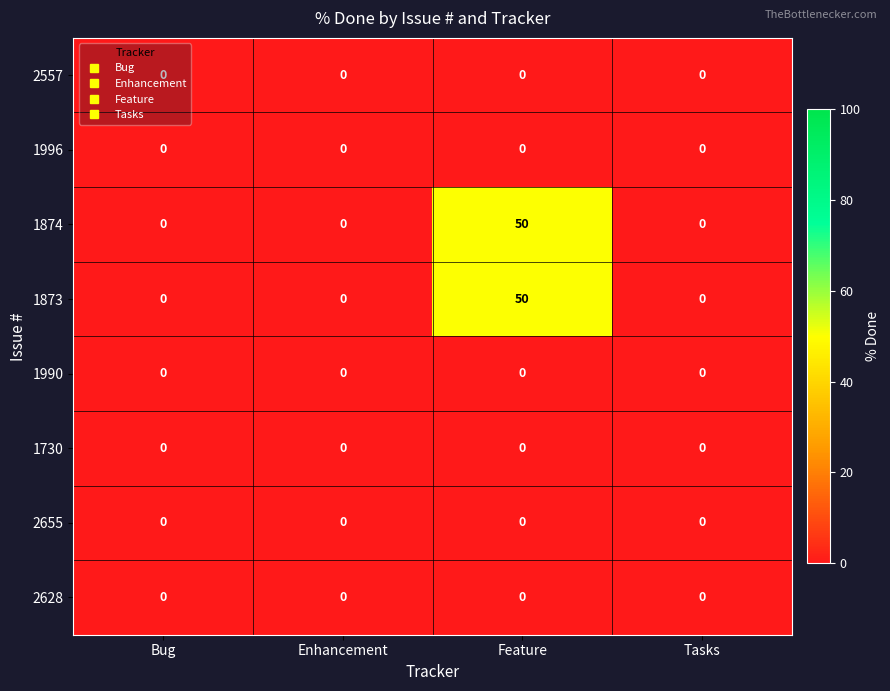

The 2628 series shows 0 at Feature. True or false?

True